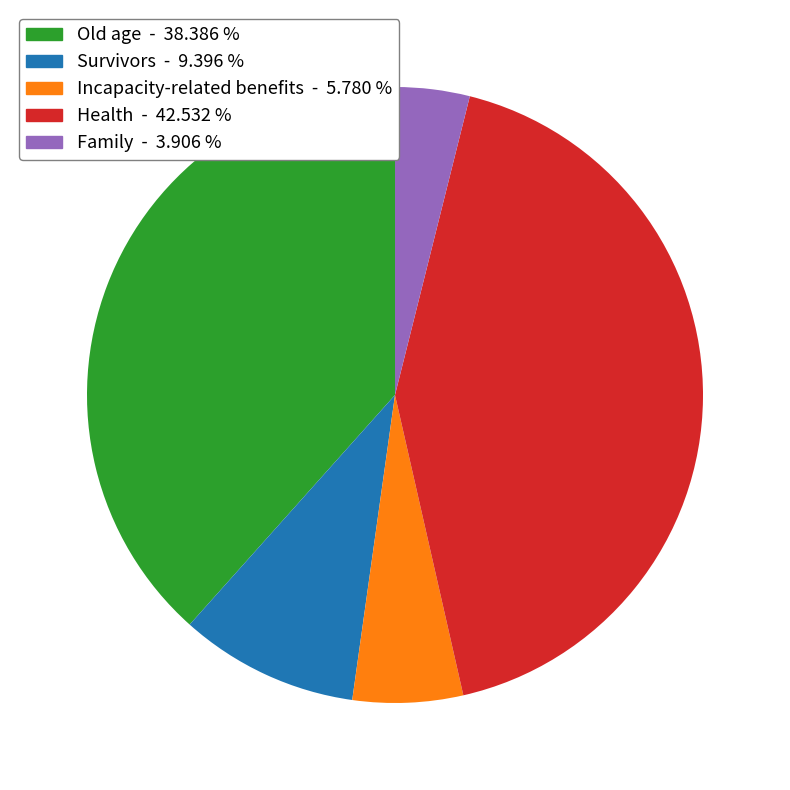

Is Health the majority of the pie?

No